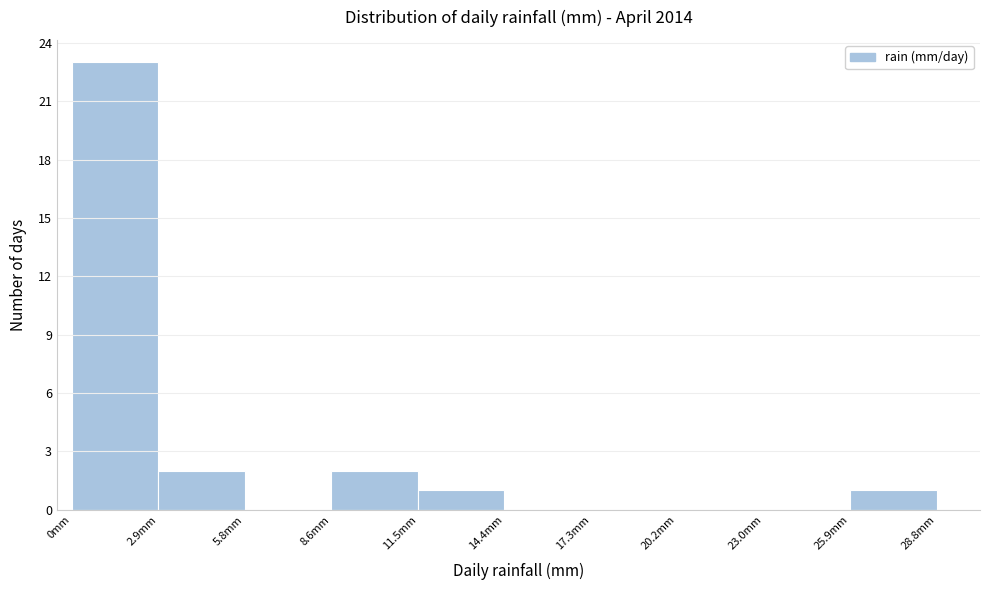

Reading left to right, list every bar in this chart as the range it spans on the x-axis followed by its height. Neither the bar edges nor the heights are printed on the chart, so give them approximately, as read against the axes.

0.0 to 3.0: 23
3.0 to 6.0: 2
6.0 to 8.5: 0
8.5 to 11.5: 2
11.5 to 14.5: 1
14.5 to 17.5: 0
17.5 to 20.0: 0
20.0 to 23.0: 0
23.0 to 26.0: 0
26.0 to 29.0: 1